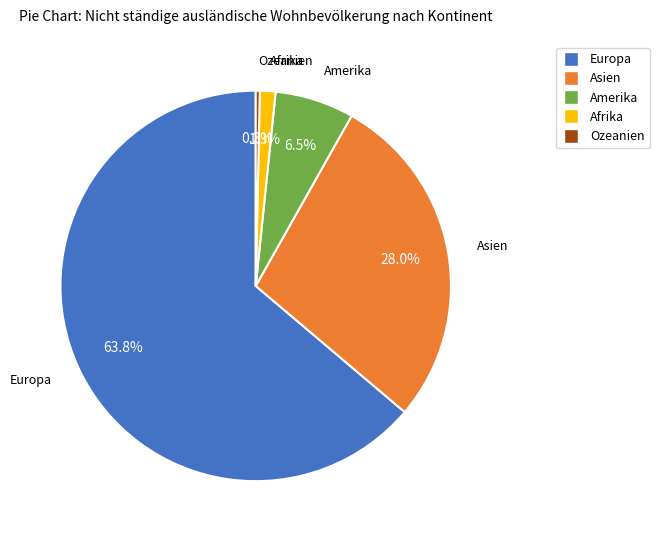

What percentage do Europa and Ozeanien together represent?

64.2%